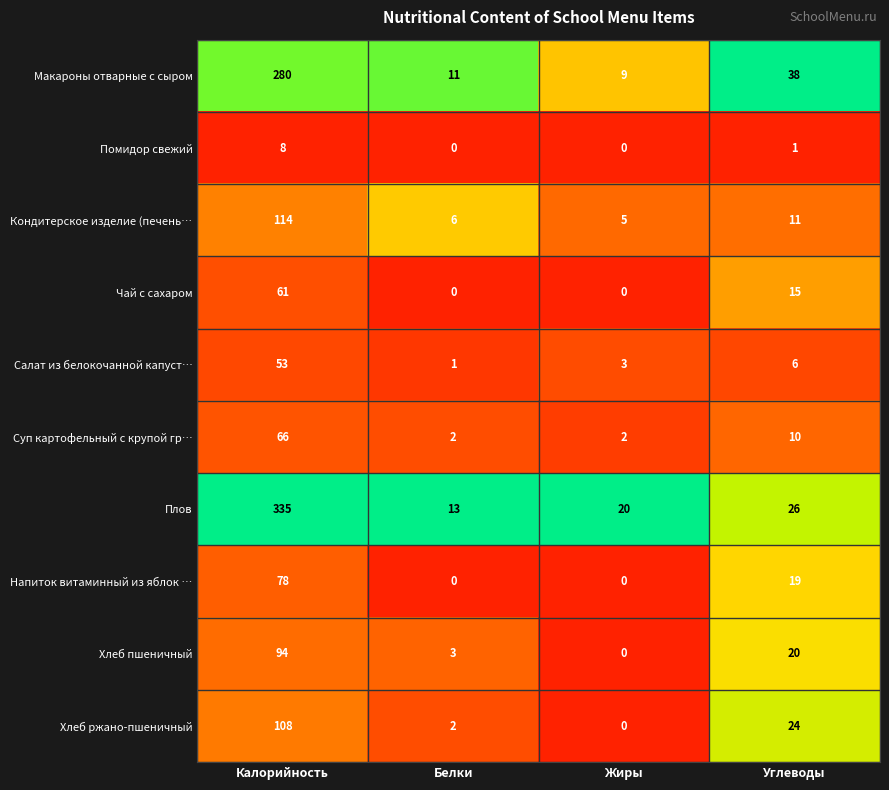

Which series has the largest range (max minus min)?

Плов